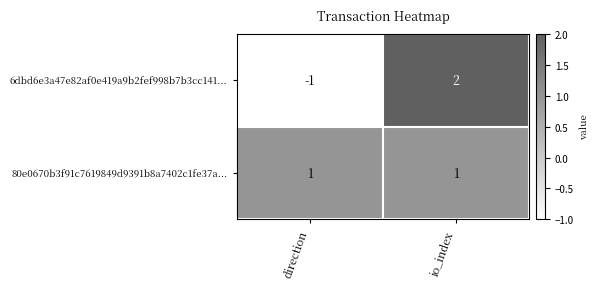

What is the total value across all series at io_index?

3